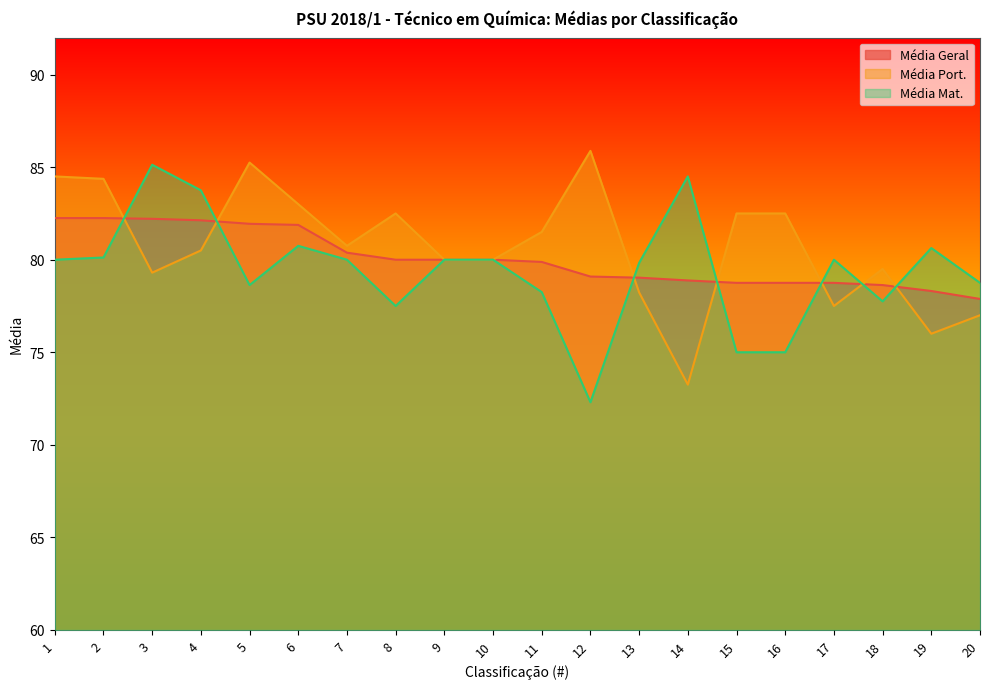

How many lines are shown in the chart?

3